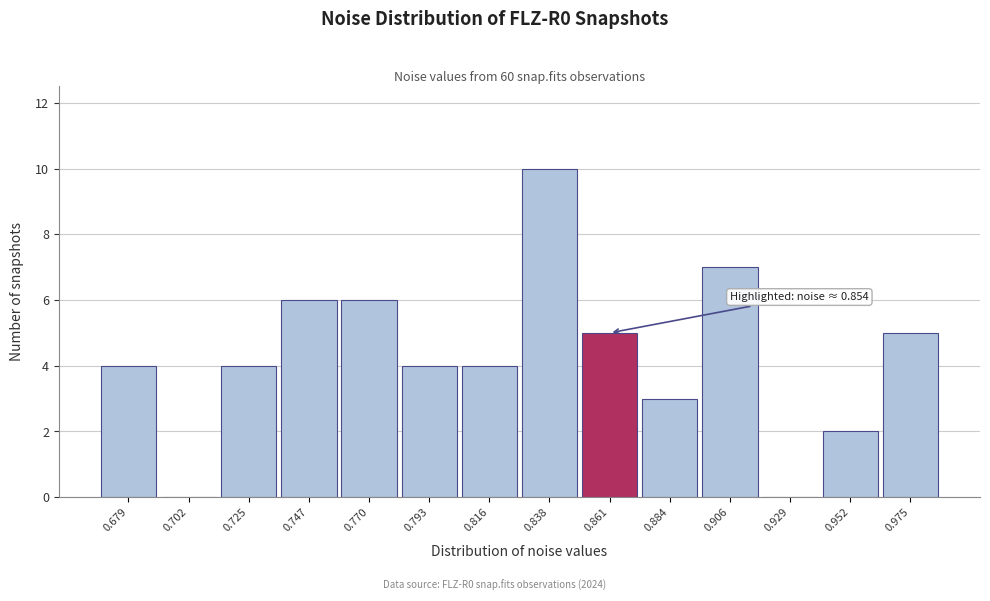

Which range on the x-axis has the tallest bar?

0.825 to 0.850